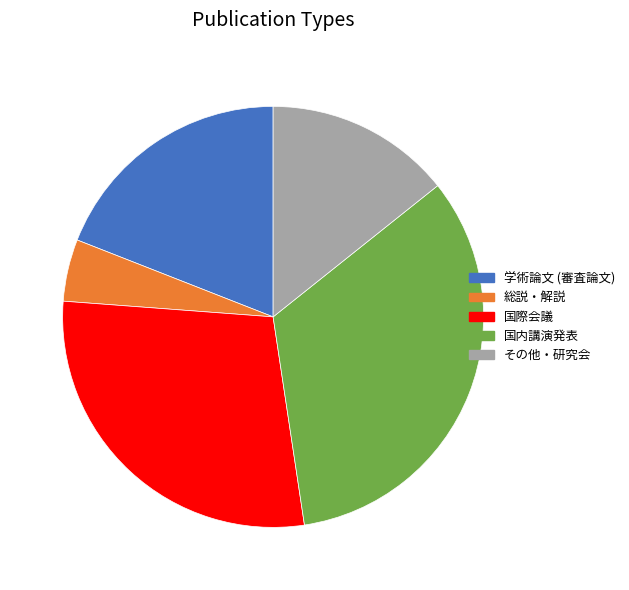

True or false: 国際会議 accounts for 42% of the total.

False